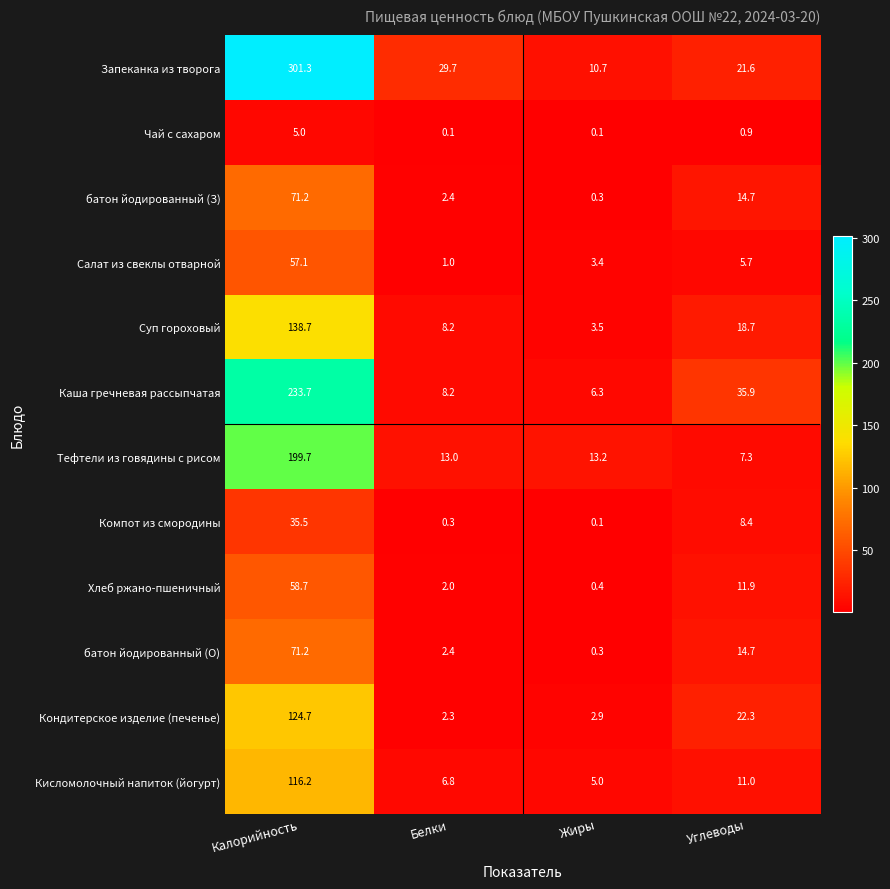

True or false: Салат из свеклы отварной has a value of 57.1 at Калорийность.

True